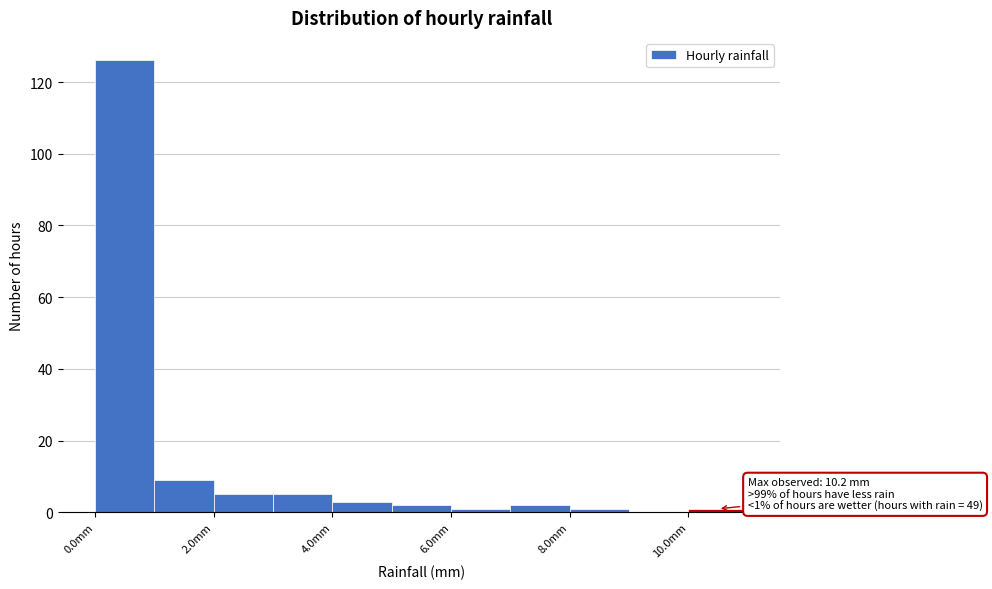

Over which range of the x-axis is the bar tallest?

0 to 1